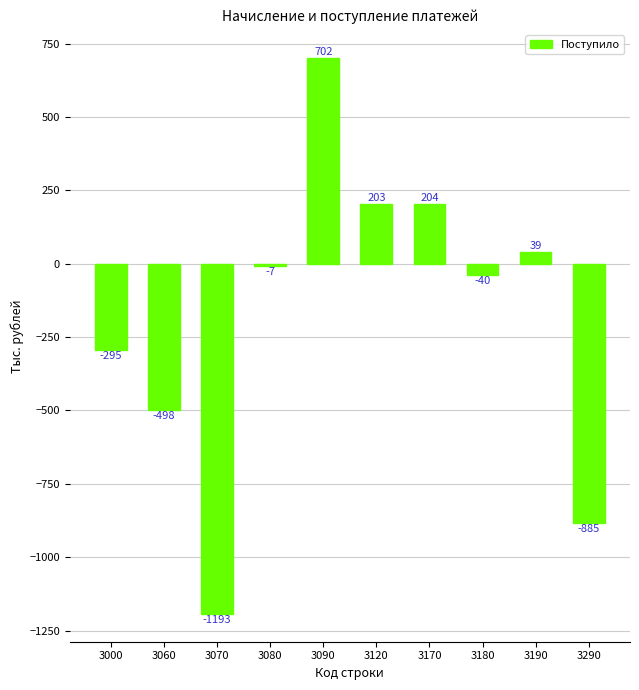

The value at 3180 is -40. True or false?

True